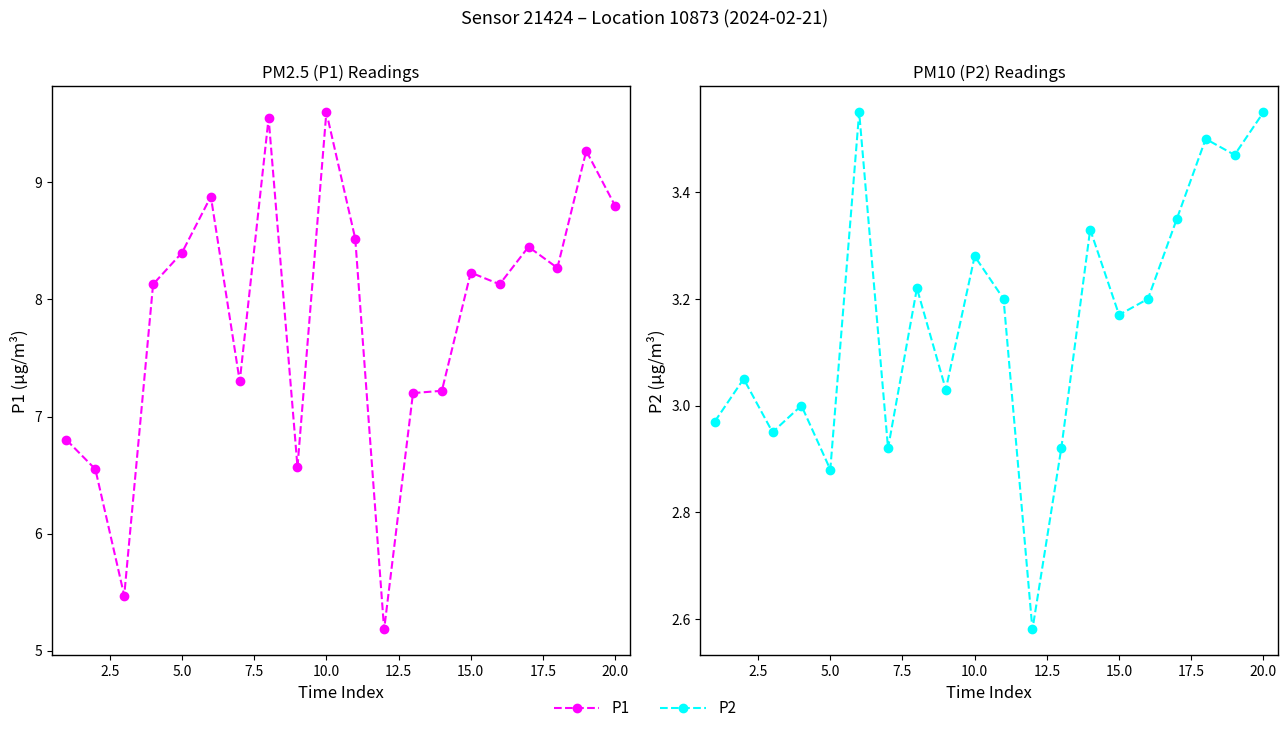

What is the difference between the highest and lowest values at 12.5?

5.3